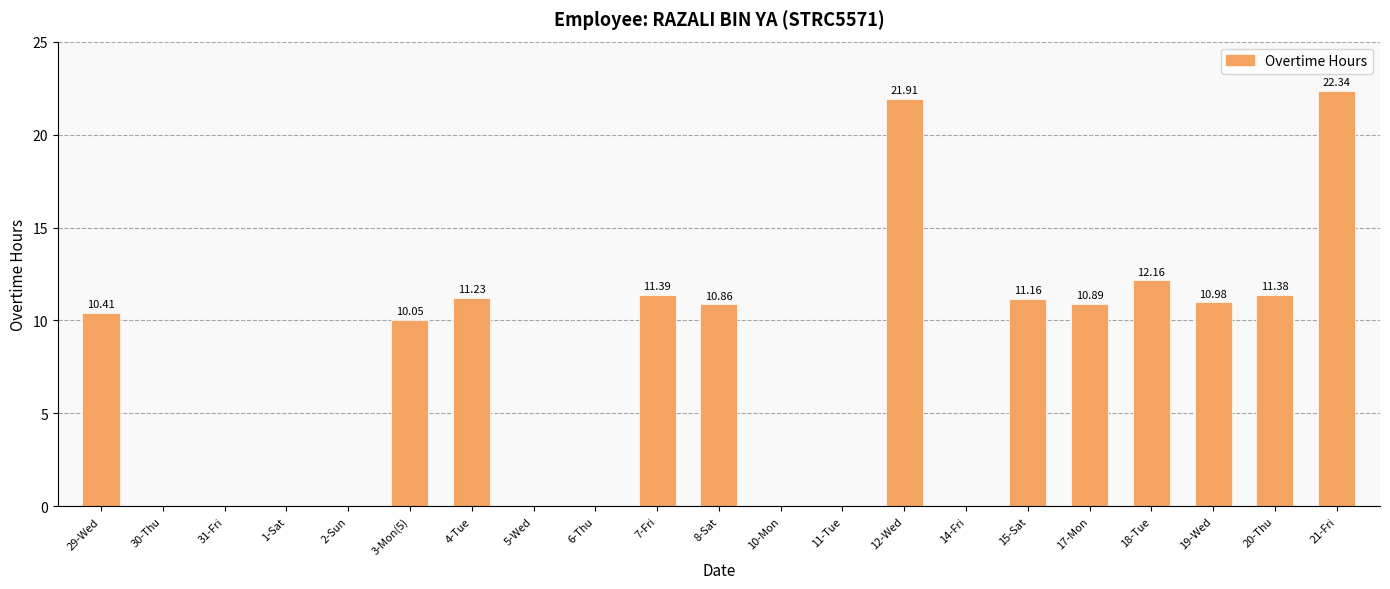

What is the sum of all values?

154.8